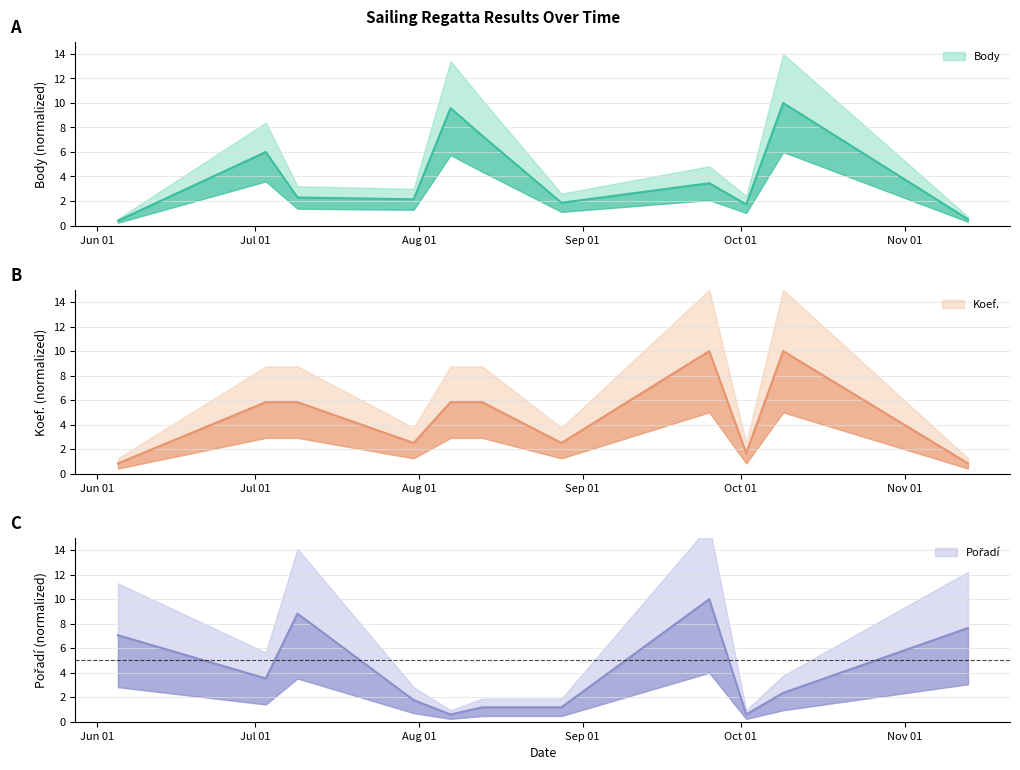

At how many categories does at least one series exceed 3?

8